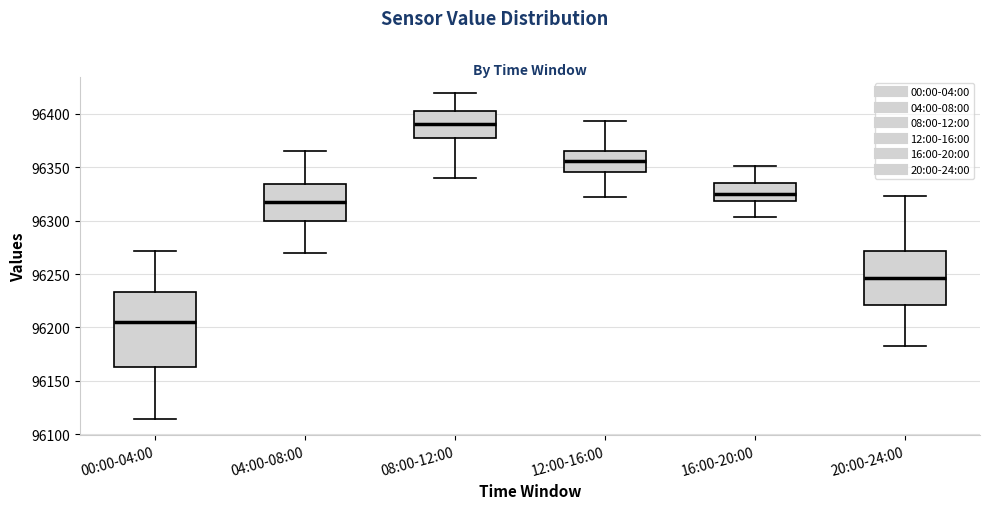

Where does the lower whisker of the box for 20:00-24:00 end on the y-axis? The values are not printed on the chart, so give them approximately, as read against the axis.

96185